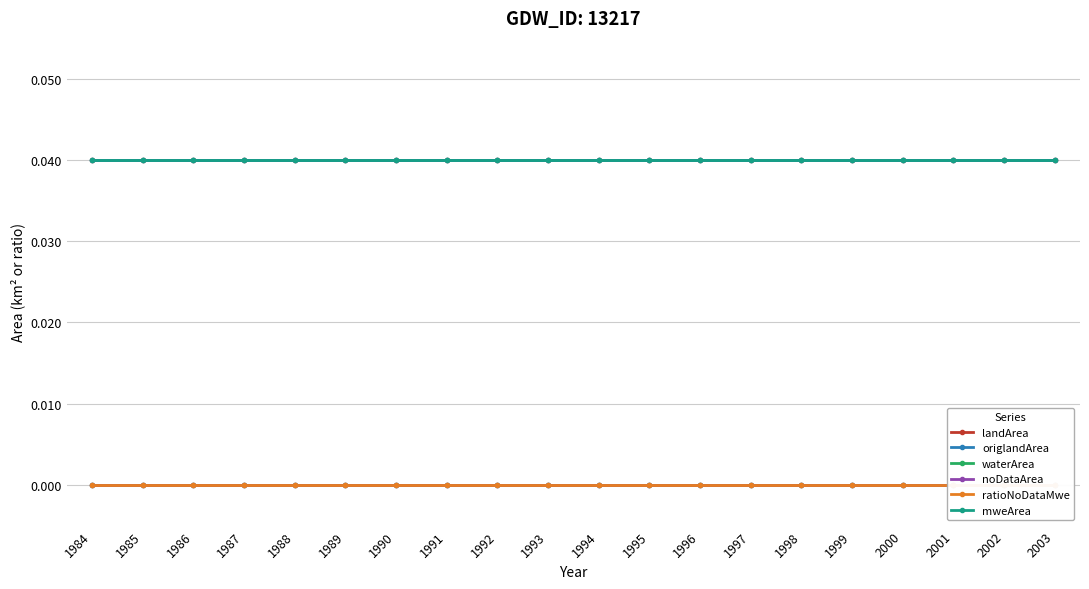

At how many categories does at least one series exceed 0?

20